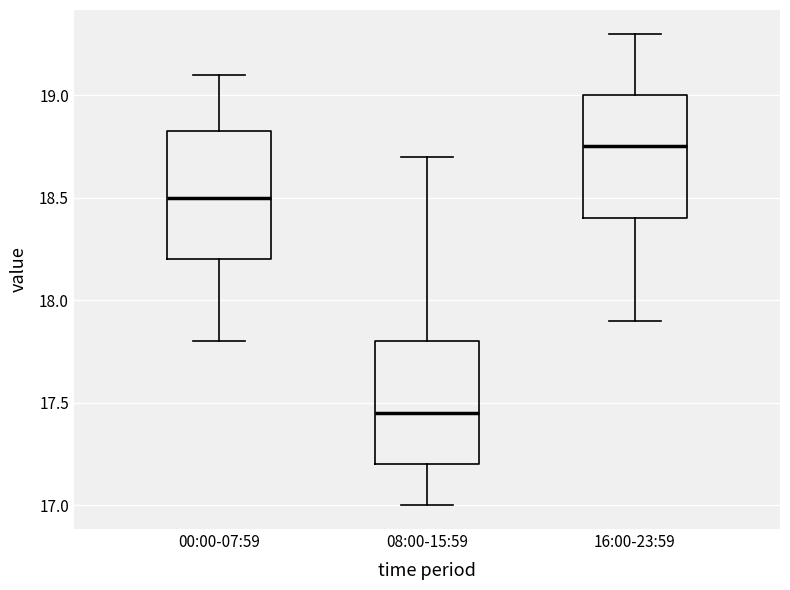

Which box's median line is the lowest?

08:00-15:59